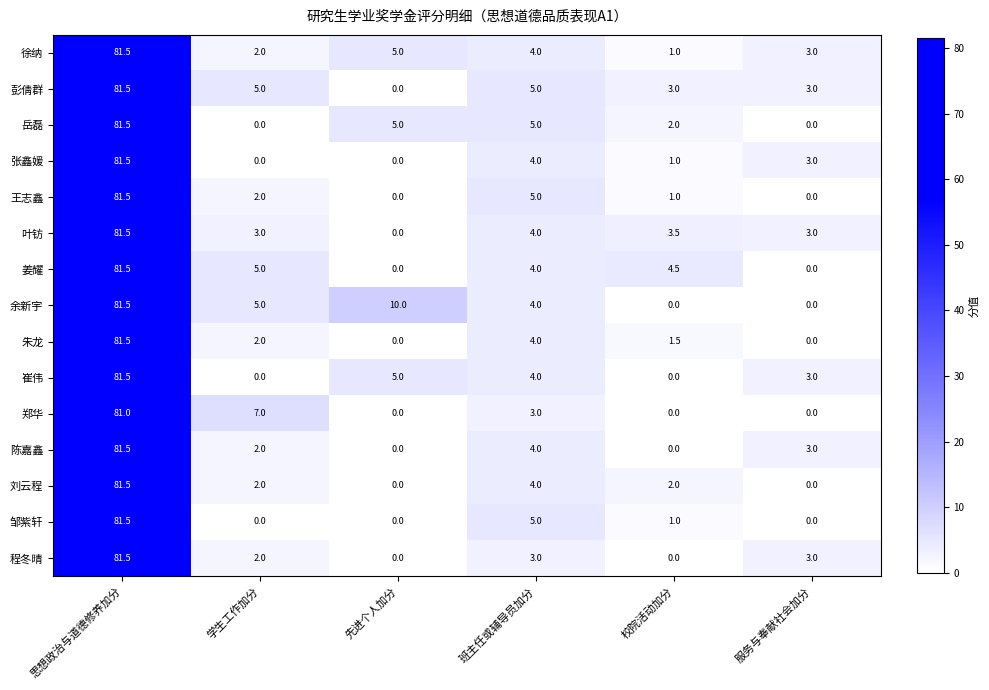

Where does the 张鑫媛 series first go above 3?

思想政治与道德修养加分